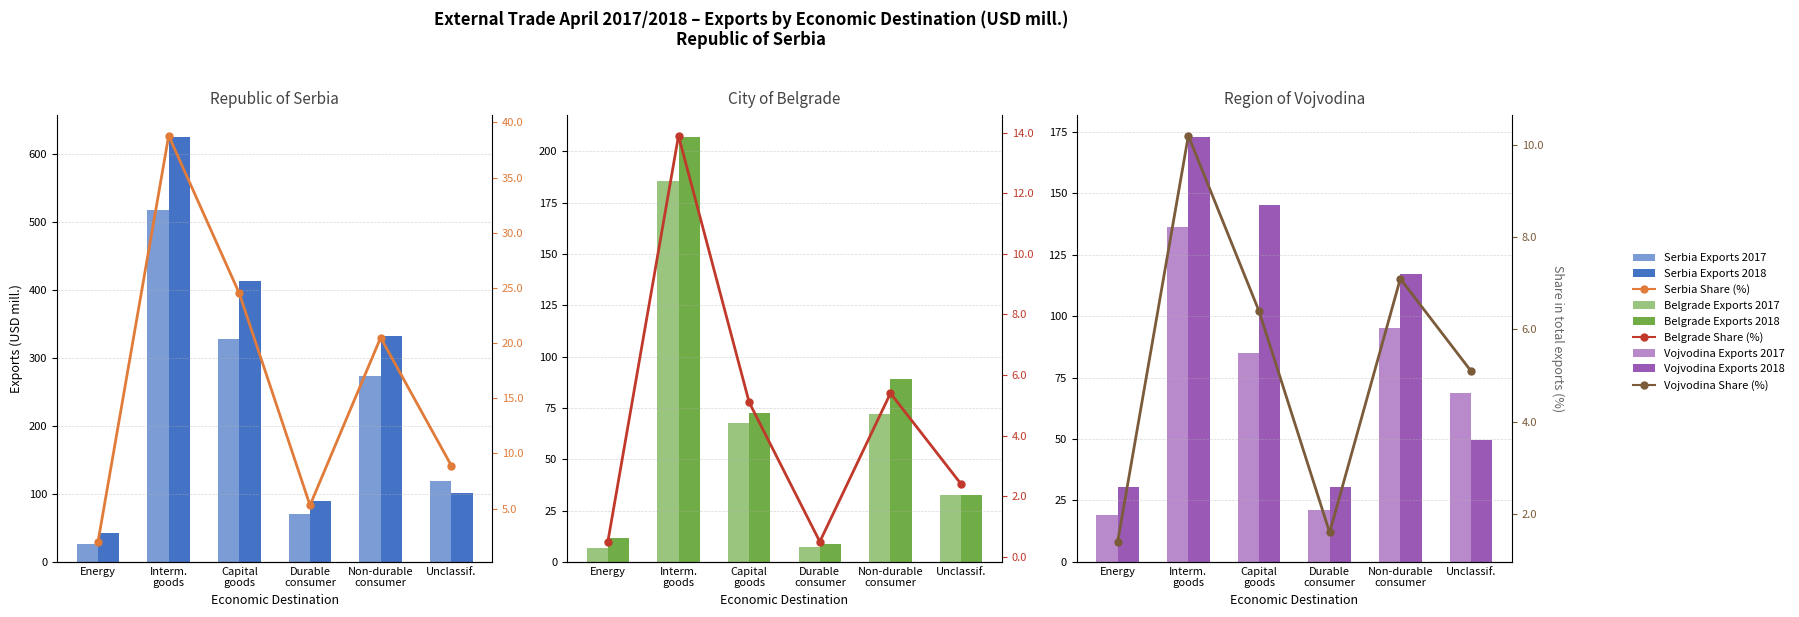

What is the minimum value for Share 2017 (%)?

1.4